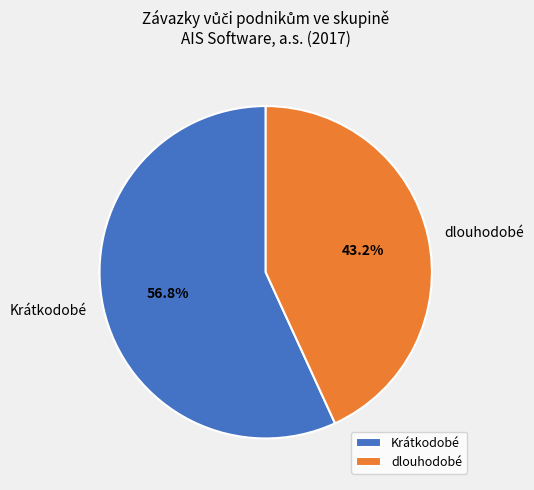

To the nearest percent, what portion does Krátkodobé represent?

57%